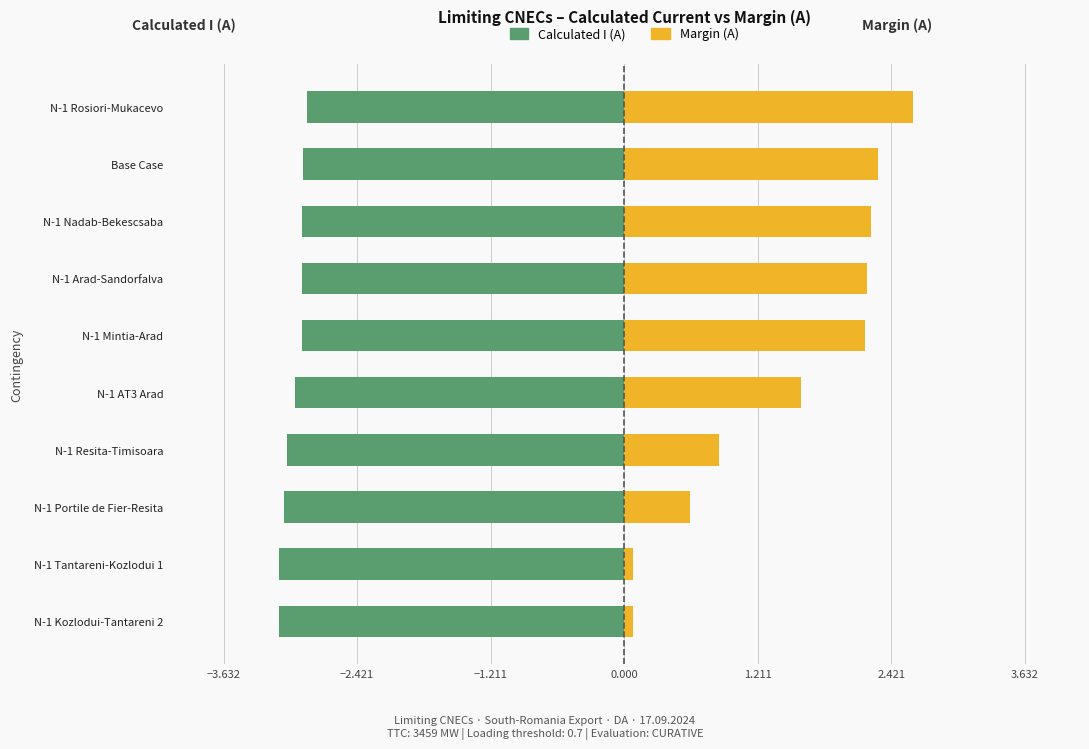

Between N-1 Kozlodui-Tantareni 2 and N-1 Rosiori-Mukacevo, which is larger?

N-1 Rosiori-Mukacevo